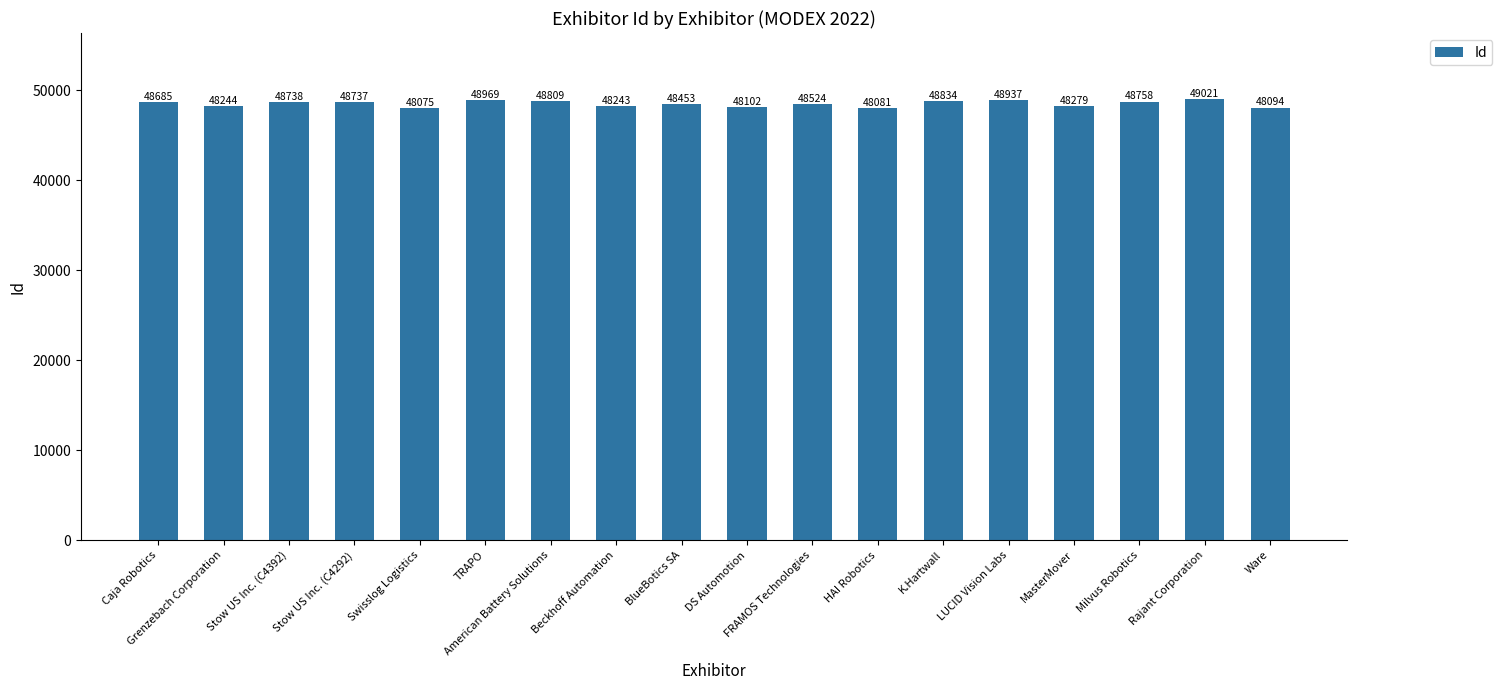

At which label is the value closest to 48548?

FRAMOS Technologies